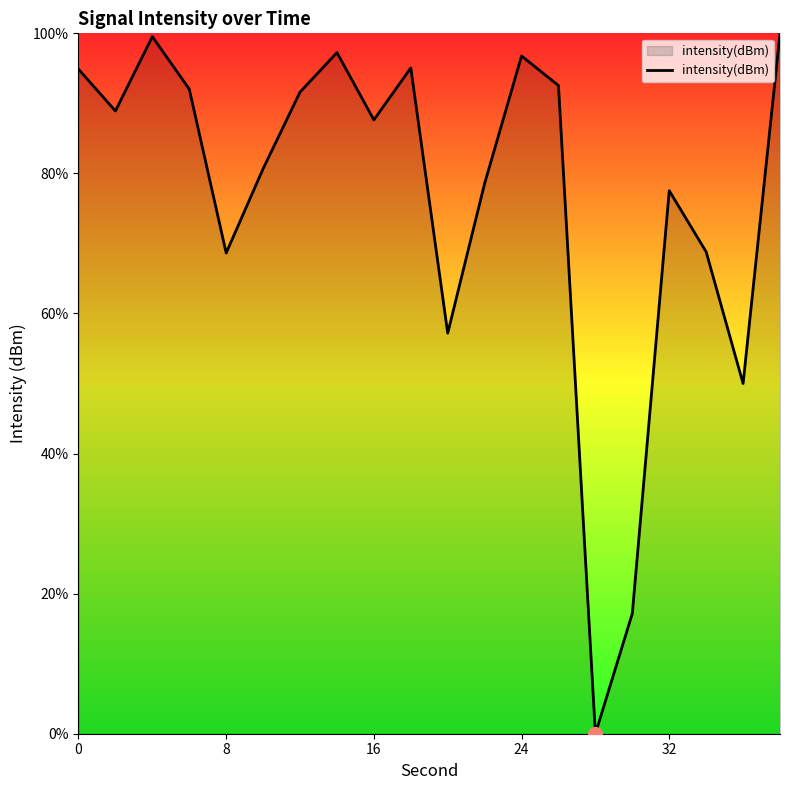

What is the difference between the maximum and minimum values?

100.0